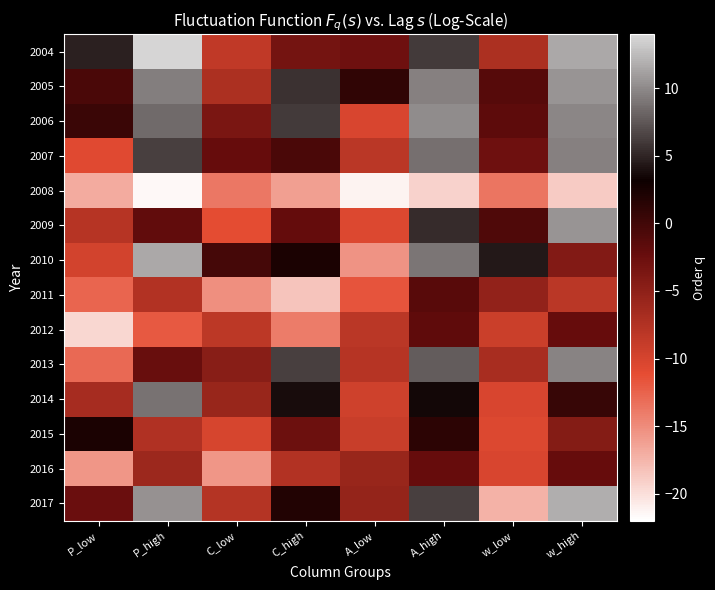

Reading right to left, transcribe all the data shown in this chart.

2004: w_high=11.6	w_low=-7.2	A_high=6.0	A_low=-2.8	C_high=-3.2	C_low=-8.6	P_high=13.8	P_low=4.8
2005: w_high=10.5	w_low=-1.3	A_high=9.5	A_low=1.0	C_high=5.7	C_low=-7.2	P_high=9.4	P_low=-0.6
2006: w_high=9.9	w_low=-1.7	A_high=10.1	A_low=-10.2	C_high=6.1	C_low=-3.7	P_high=8.4	P_low=0.4
2007: w_high=9.5	w_low=-2.8	A_high=8.7	A_low=-8.2	C_high=-0.5	C_low=-2.2	P_high=6.3	P_low=-10.8
2008: w_high=-18.9	w_low=-13.6	A_high=-19.3	A_low=-21.2	C_high=-16.2	C_low=-13.8	P_high=-21.5	P_low=-16.9
2009: w_high=10.6	w_low=-0.9	A_high=5.4	A_low=-10.6	C_high=-2.1	C_low=-11.1	P_high=-2.0	P_low=-7.8
2010: w_high=-4.2	w_low=4.3	A_high=9.0	A_low=-15.4	C_high=2.3	C_low=-0.3	P_high=11.5	P_low=-9.9
2011: w_high=-8.2	w_low=-5.3	A_high=-1.4	A_low=-11.6	C_high=-18.4	C_low=-15.2	P_high=-7.6	P_low=-12.6
2012: w_high=-2.3	w_low=-9.3	A_high=-1.8	A_low=-8.1	C_high=-14.1	C_low=-8.3	P_high=-11.9	P_low=-19.5
2013: w_high=9.7	w_low=-6.9	A_high=7.7	A_low=-7.8	C_high=6.4	C_low=-4.7	P_high=-2.4	P_low=-13.0
2014: w_high=0.5	w_low=-10.3	A_high=3.5	A_low=-9.5	C_high=3.8	C_low=-5.8	P_high=8.9	P_low=-6.7
2015: w_high=-4.4	w_low=-10.6	A_high=1.3	A_low=-9.1	C_high=-2.6	C_low=-10.1	P_high=-7.4	P_low=2.3
2016: w_high=-2.2	w_low=-10.3	A_high=-2.3	A_low=-5.8	C_high=-7.6	C_low=-15.6	P_high=-6.1	P_low=-15.6
2017: w_high=11.8	w_low=-17.3	A_high=6.4	A_low=-5.5	C_high=1.8	C_low=-7.7	P_high=10.4	P_low=-2.5